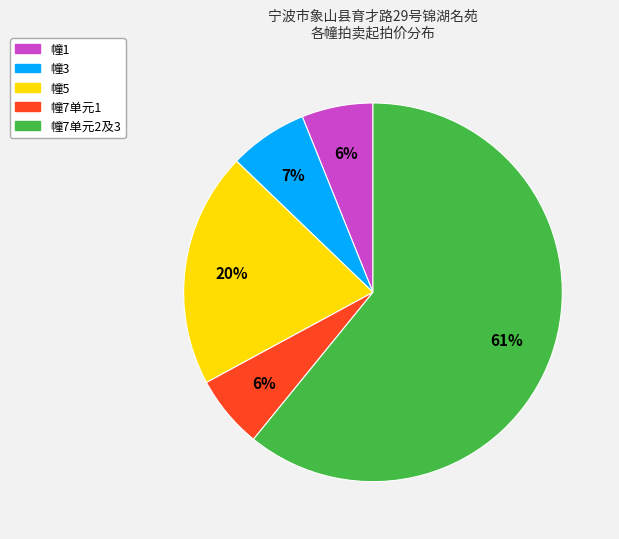

To the nearest percent, what is the difference between the largest and smallest slice percentages?

55%